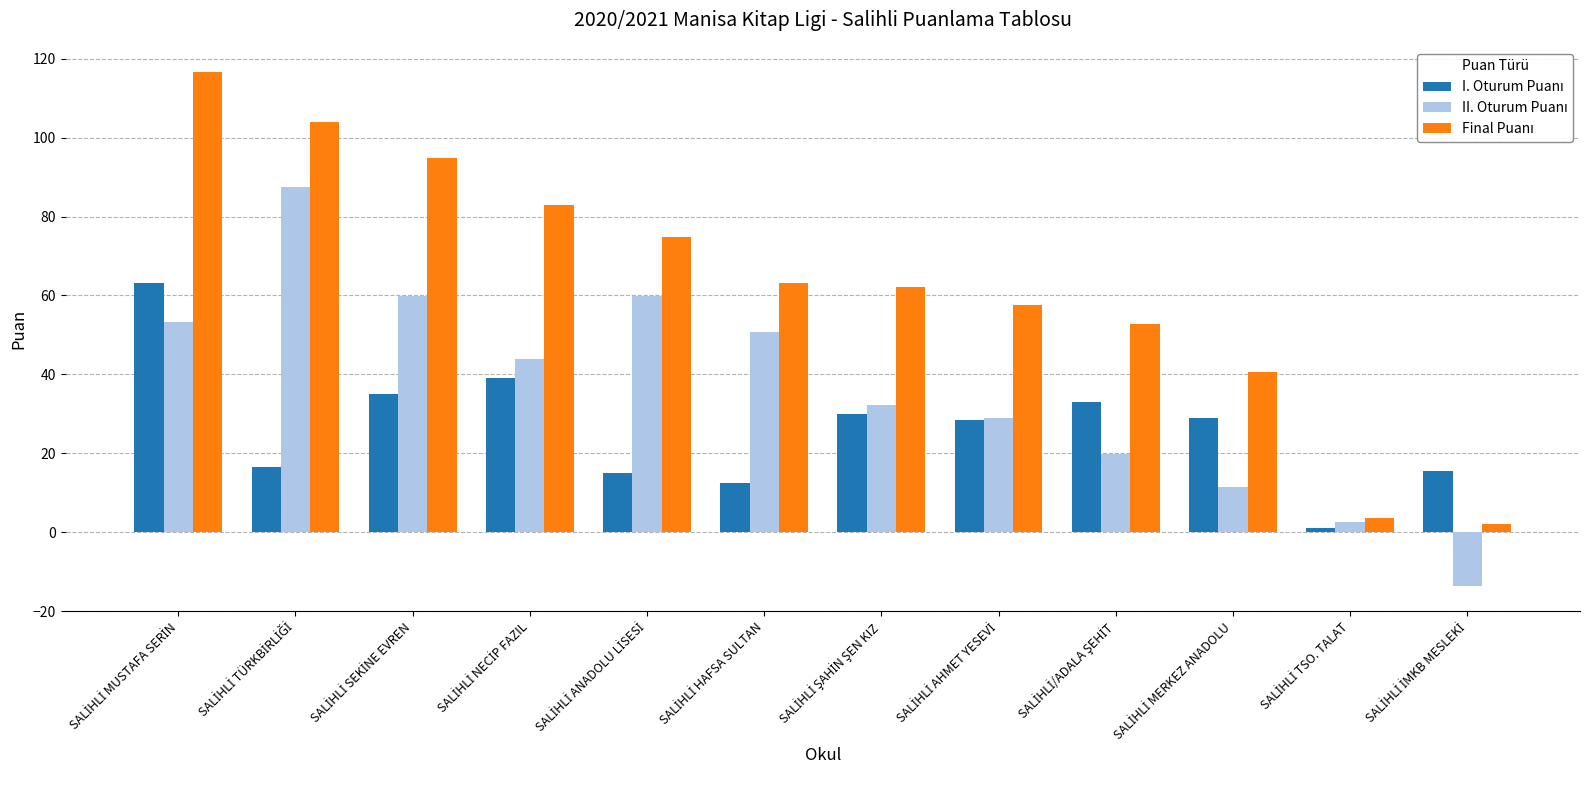

Count the number of data series in this chart.

3